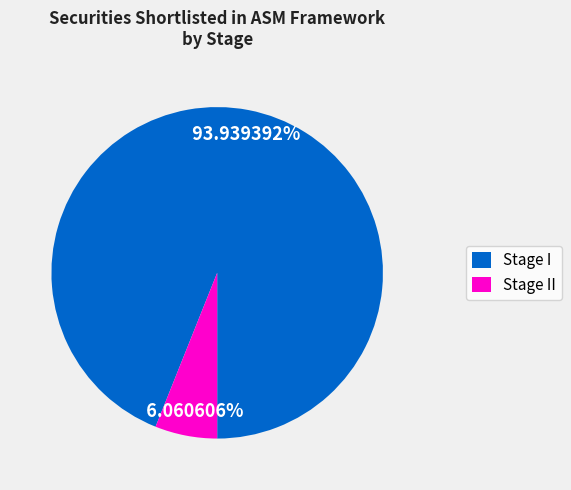

Between Stage I and Stage II, which is larger?

Stage I